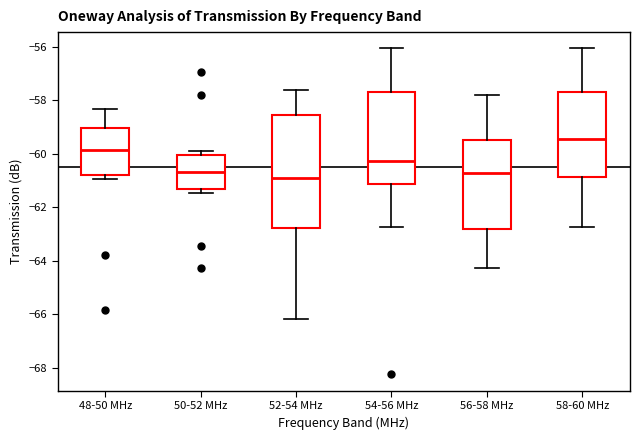

Reading left to right, read every box against the y-axis: the position of its median line, the range the box covers, and the ends of its whiskers. The values are not printed on the chart, so give them approximately, as read against the axis.

48-50 MHz: median -59.8, box -60.8 to -59.0, whiskers -61.0 to -58.4
50-52 MHz: median -60.6, box -61.2 to -60.0, whiskers -61.4 to -60.0 (just above the box's upper edge)
52-54 MHz: median -61.0, box -62.8 to -58.6, whiskers -66.2 to -57.6
54-56 MHz: median -60.2, box -61.2 to -57.6, whiskers -62.8 to -56.0
56-58 MHz: median -60.8, box -62.8 to -59.4, whiskers -64.2 to -57.8
58-60 MHz: median -59.4, box -60.8 to -57.6, whiskers -62.8 to -56.0